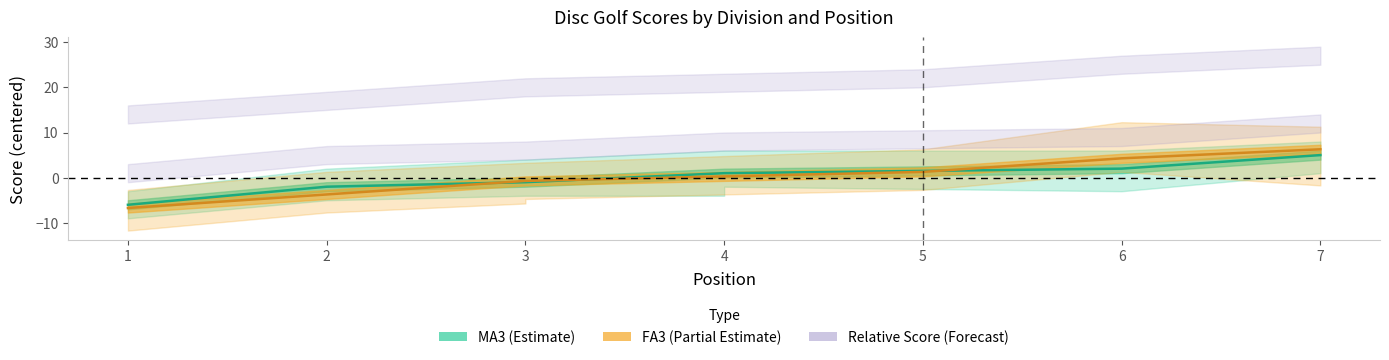

How many values in the MA3 Event Score series exceed 1?

2